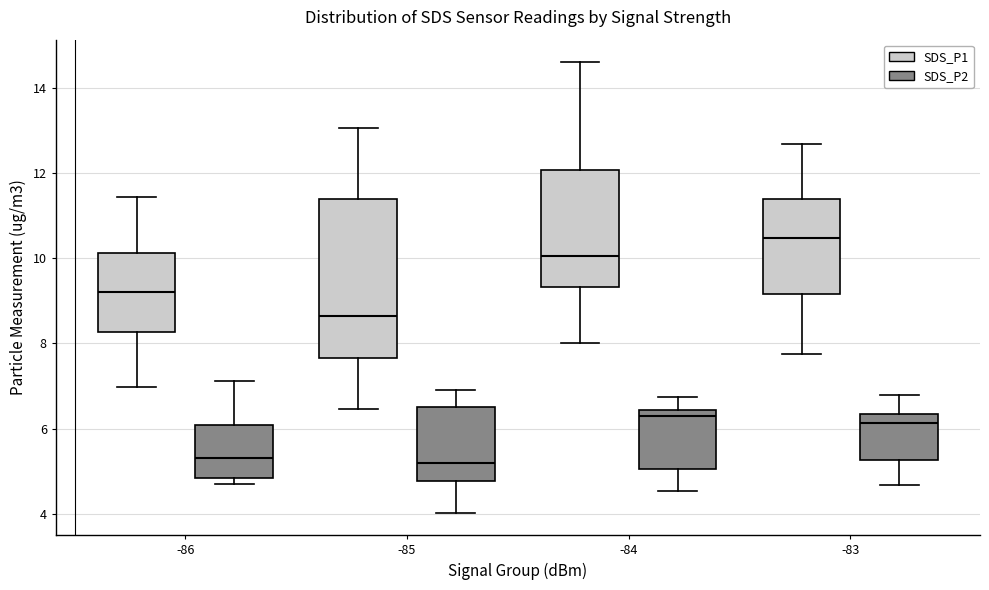

Reading left to right, read every box against the y-axis: the position of its median line, the range the box covers, and the ends of its whiskers. The values are not printed on the chart, so give them approximately, as read against the axis.

-86 (SDS_P1): median 9.2, box 8.2 to 10.2, whiskers 7.0 to 11.4
-86 (SDS_P2): median 5.4, box 4.8 to 6.0, whiskers 4.8 (just below the box's lower edge) to 7.2
-85 (SDS_P1): median 8.6, box 7.6 to 11.4, whiskers 6.4 to 13.0
-85 (SDS_P2): median 5.2, box 4.8 to 6.6, whiskers 4.0 to 7.0
-84 (SDS_P1): median 10.0, box 9.4 to 12.0, whiskers 8.0 to 14.6
-84 (SDS_P2): median 6.4 (just below the box's upper edge), box 5.0 to 6.4, whiskers 4.6 to 6.8
-83 (SDS_P1): median 10.4, box 9.2 to 11.4, whiskers 7.8 to 12.6
-83 (SDS_P2): median 6.2, box 5.2 to 6.4, whiskers 4.6 to 6.8